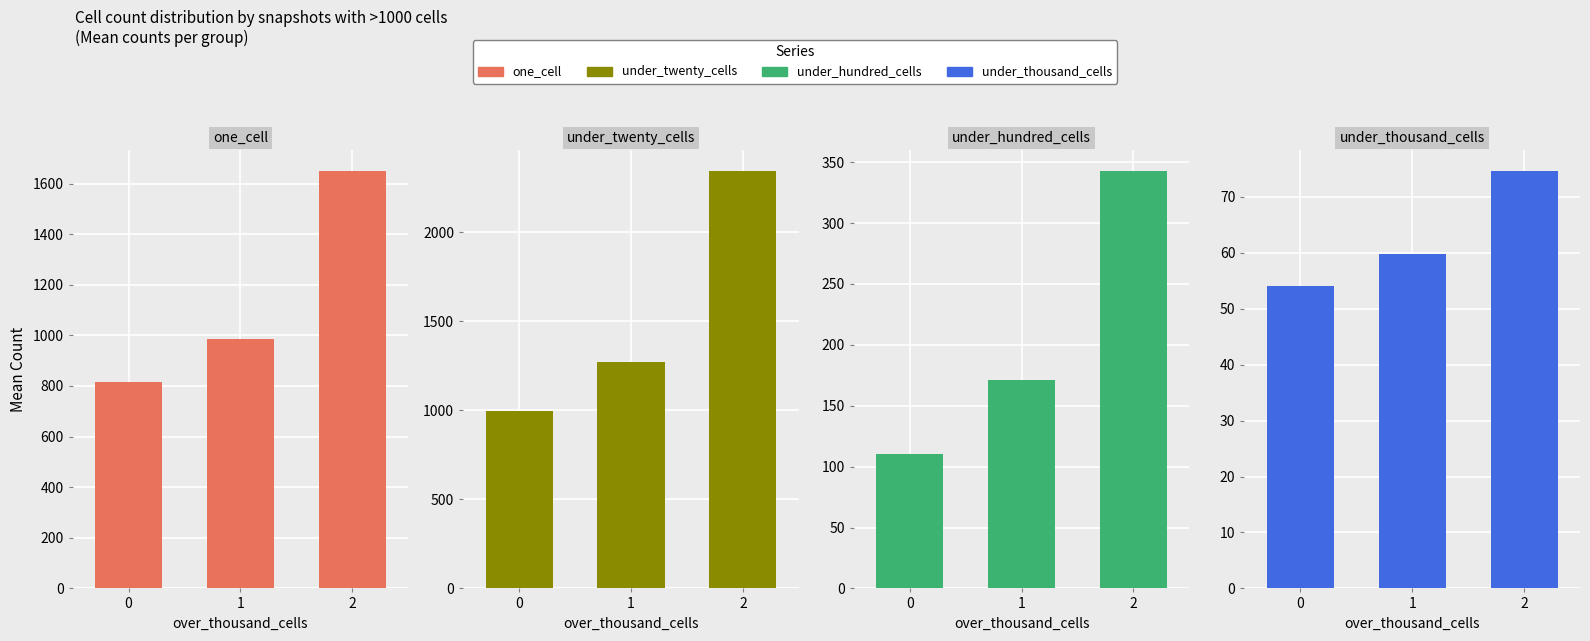

Are the bars horizontal?

No